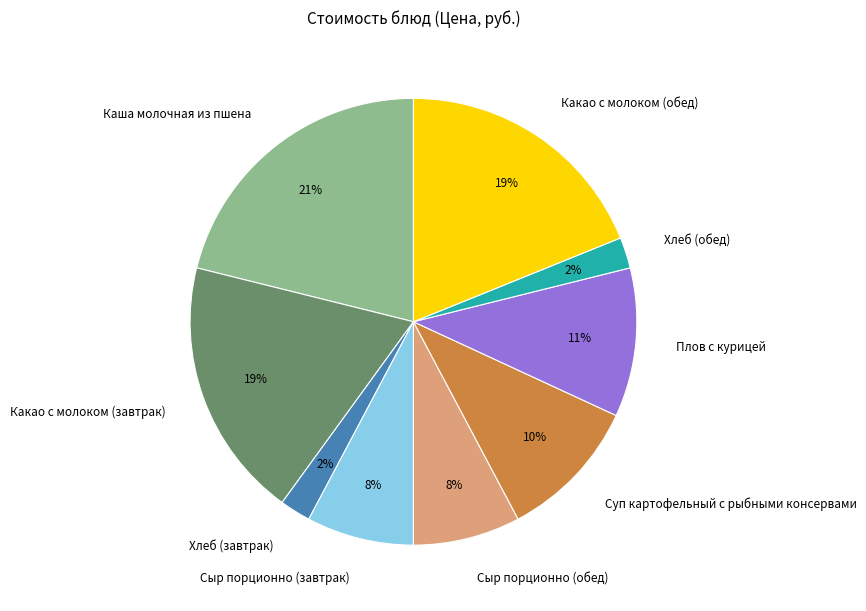

True or false: Какао с молоком (завтрак) accounts for 19% of the total.

True